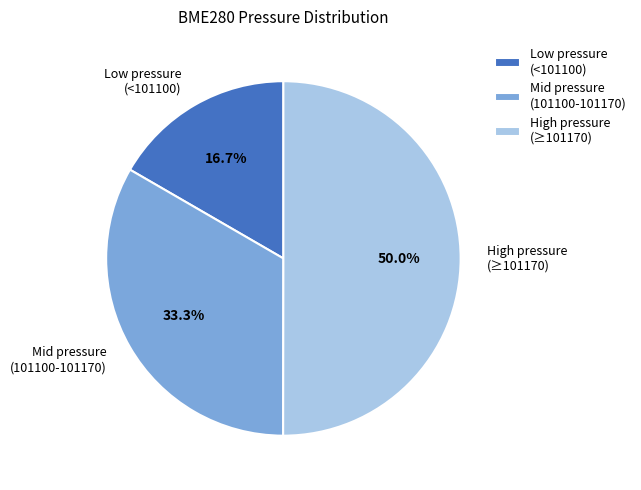

Which has a higher value, Mid pressure (101100-101170) or High pressure (≥101170)?

High pressure (≥101170)